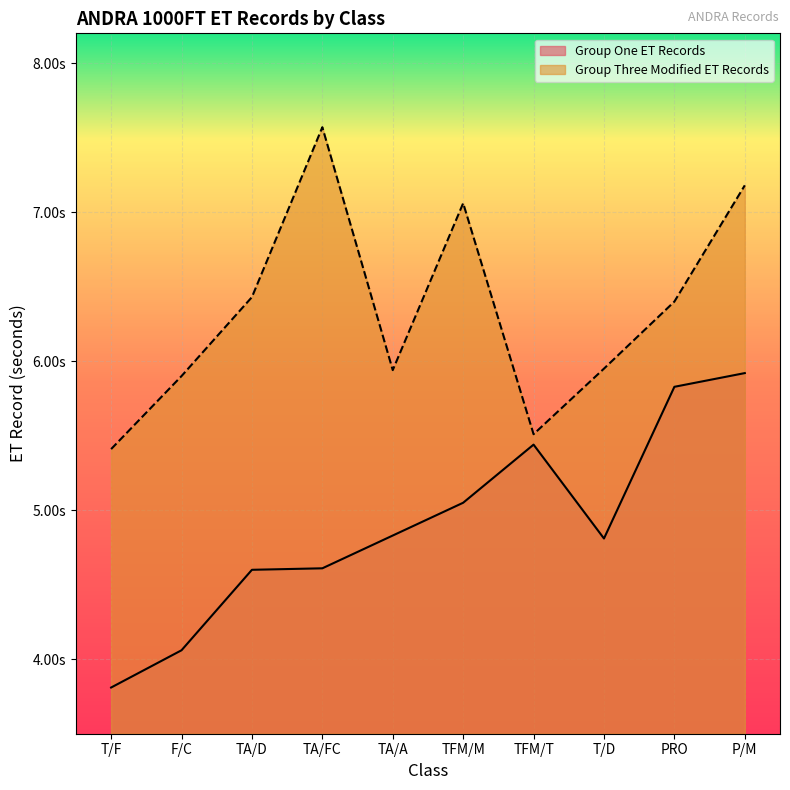

How many lines are shown in the chart?

2